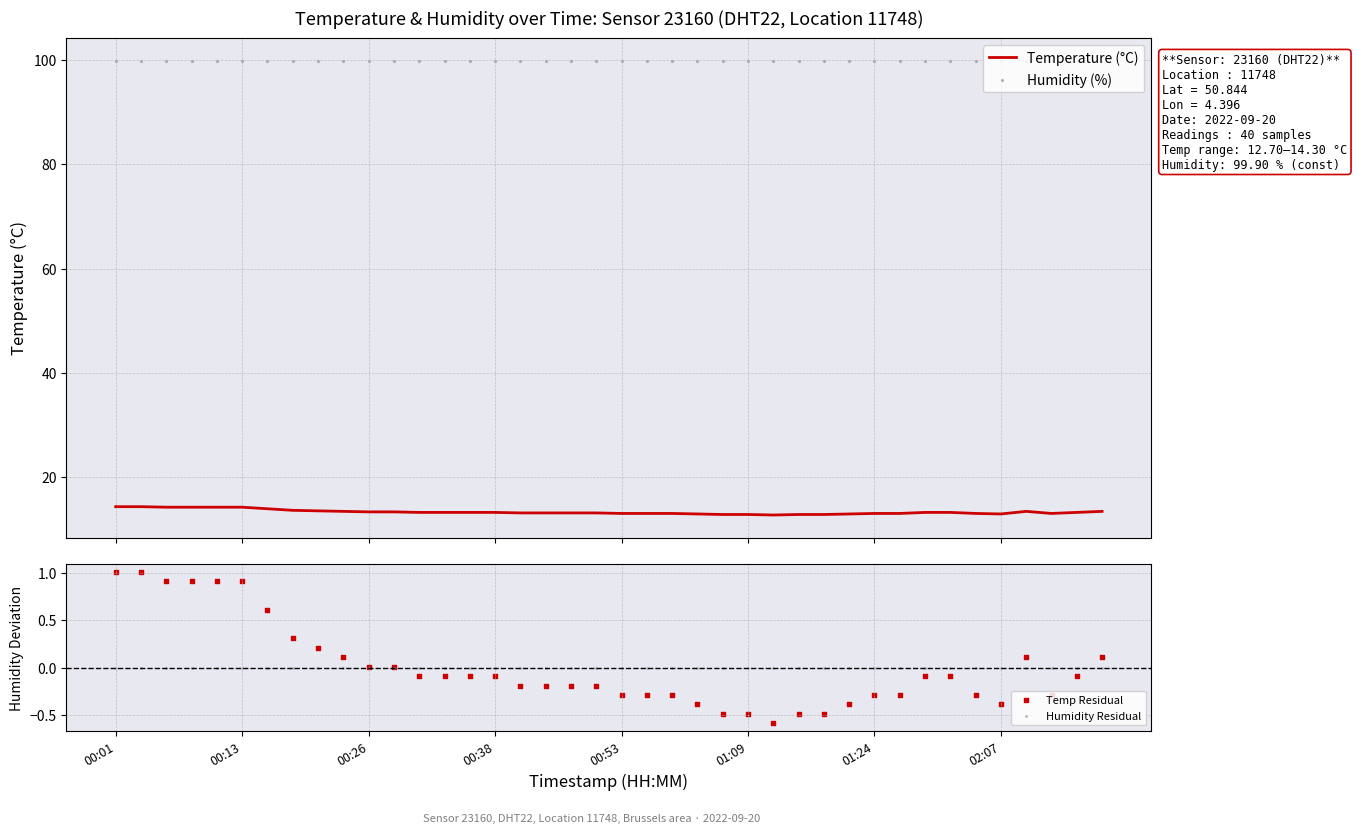

At which category is the sum across all series the highest?

00:01